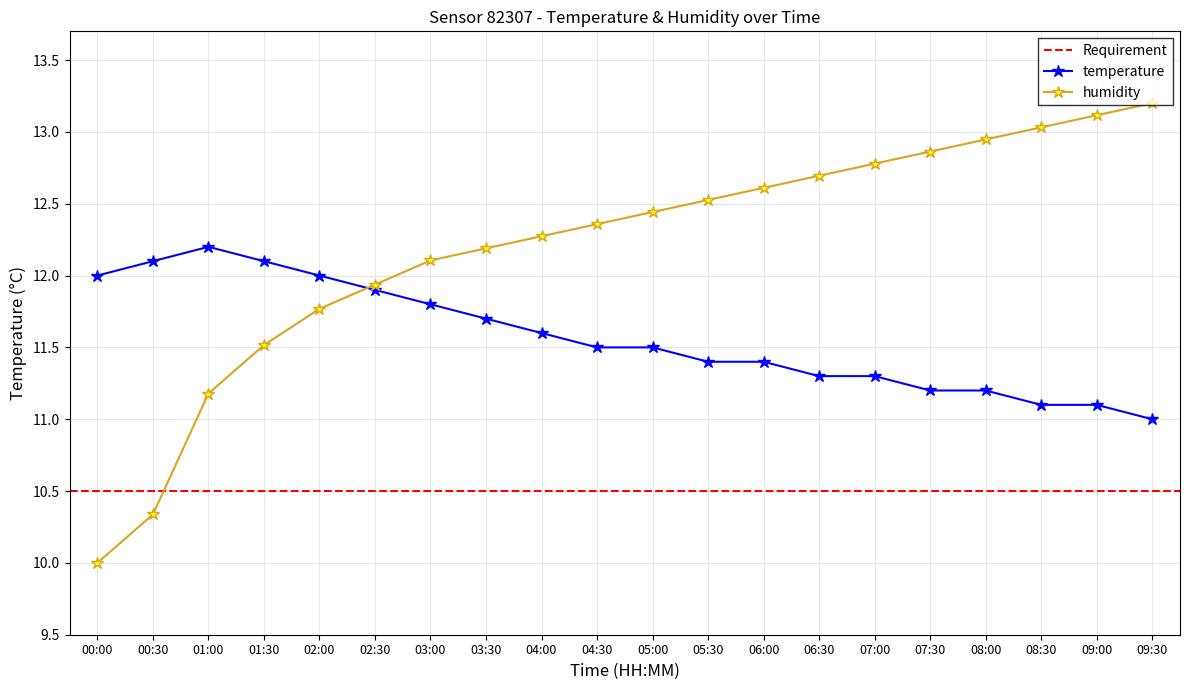

The value of humidity at 06:00 is 12.6. True or false?

True